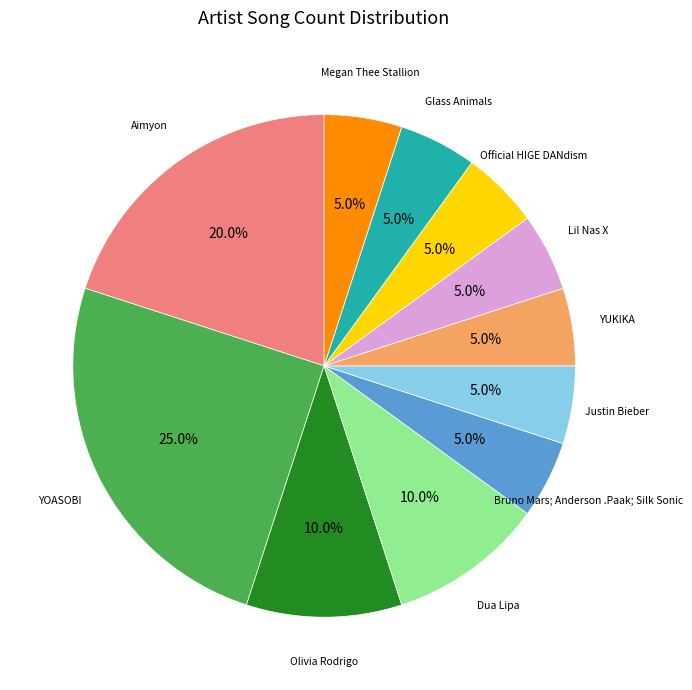

How many slices are in this pie chart?

11